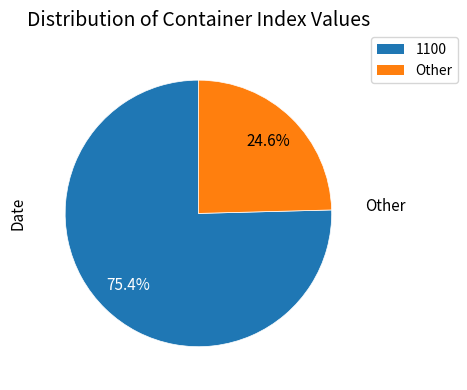

Is there any slice that represents more than half of the pie?

Yes